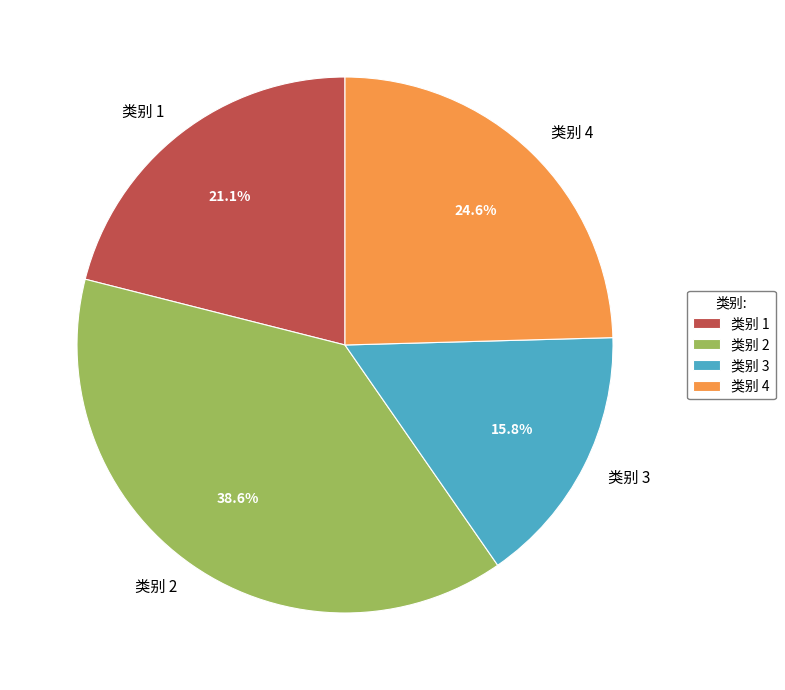

Rank the categories by value from lowest to highest.

类别 3, 类别 1, 类别 4, 类别 2